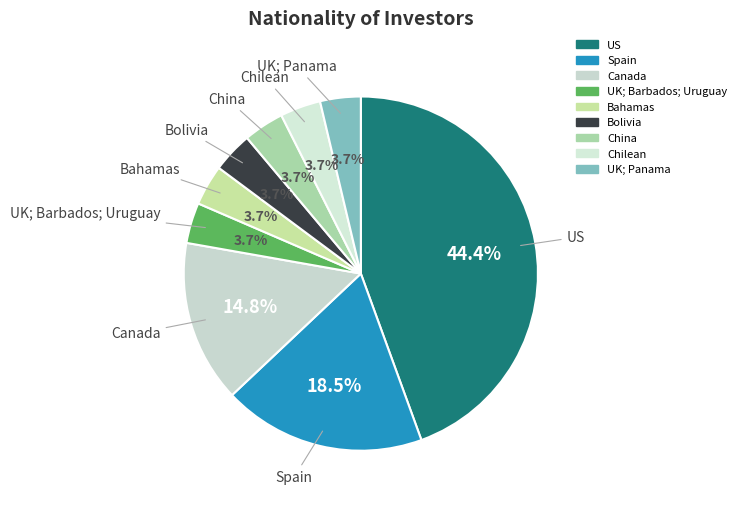

Which category has the biggest portion of the pie?

US